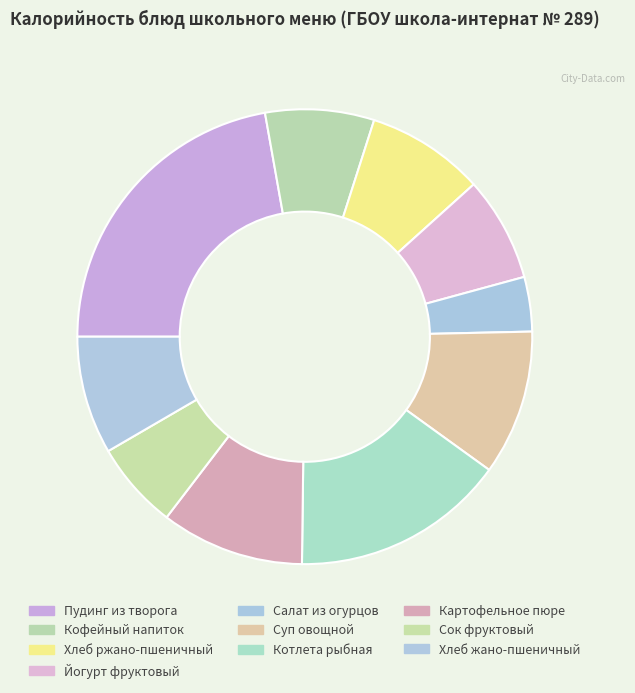

Count the number of slices in the pie.

10